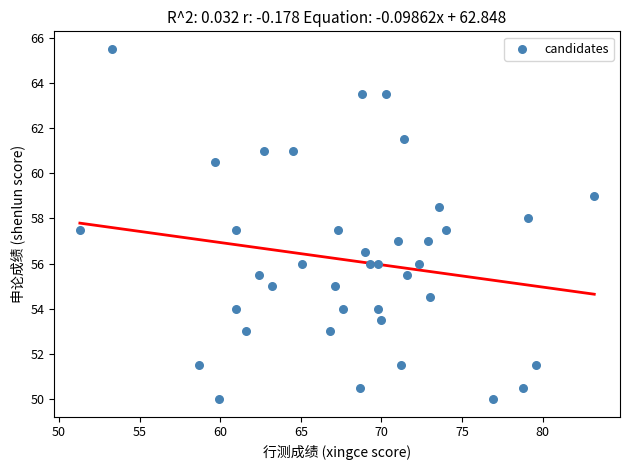

What is the range of Y values (max minus min)?

15.5